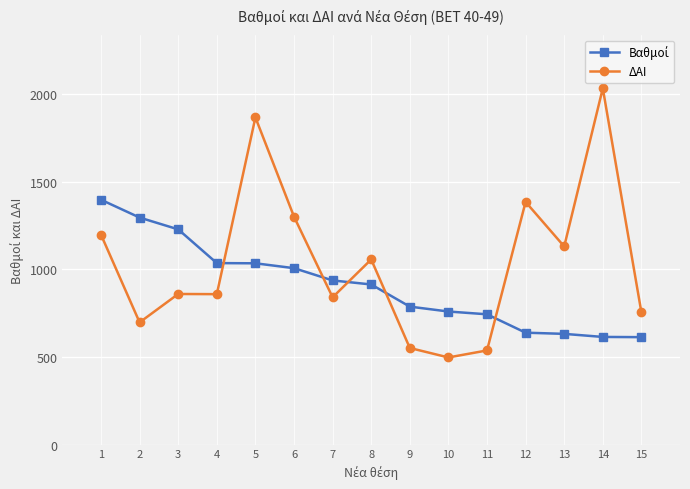

What is the sum of all ΔΑΙ values?

15558.0